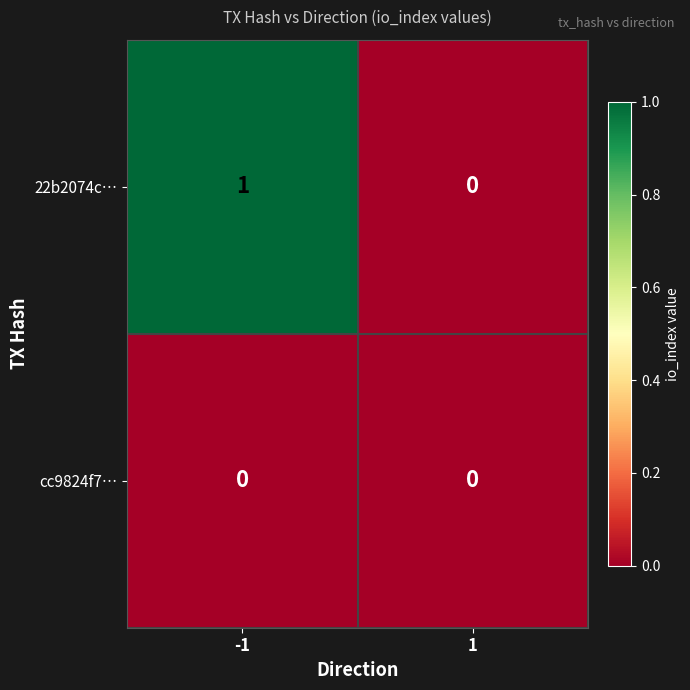

Is the value of cc9824f7… at 1 greater than the value of 22b2074c… at -1?

No